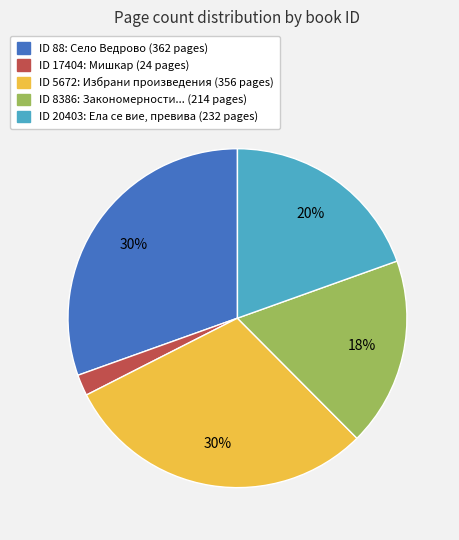

To the nearest percent, what is the average slice percentage?

20%